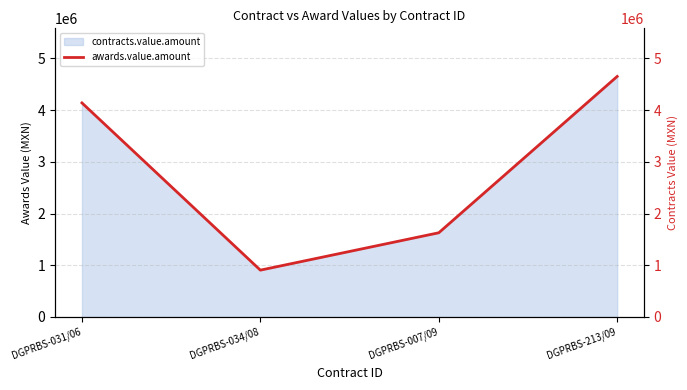

Where is contracts.value.amount nearest to the value 2777608?

DGPRBS-007/09